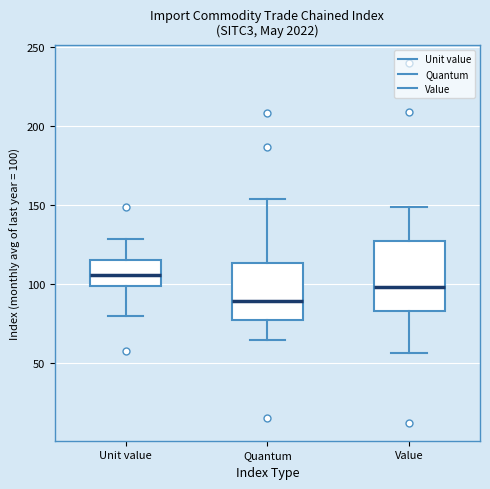

Where does the lower whisker of the box for Value end on the y-axis? The values are not printed on the chart, so give them approximately, as read against the axis.

55